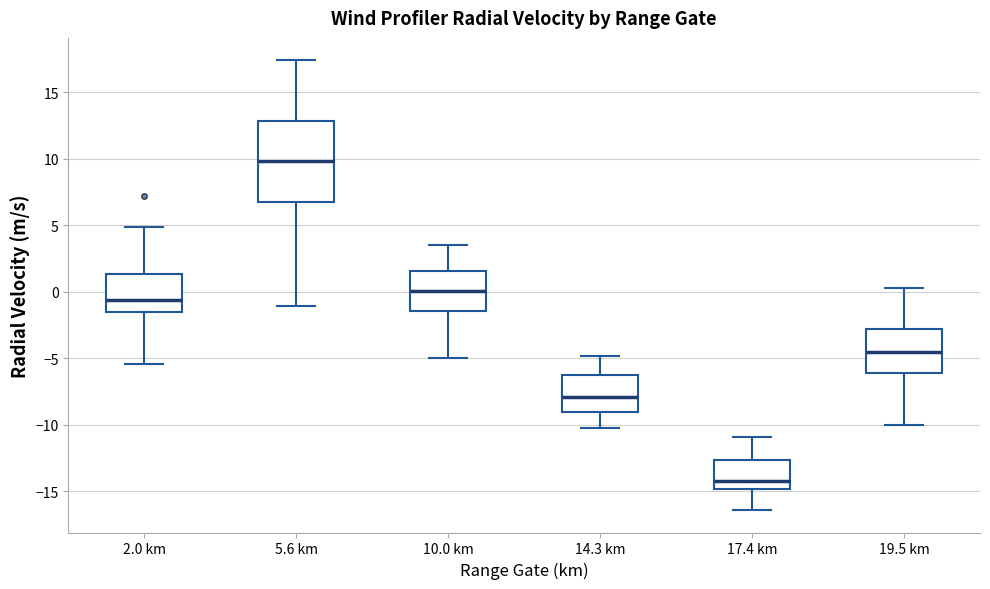

Comparing the boxes themselves (not the whiskers), which one is the tallest?

5.6 km